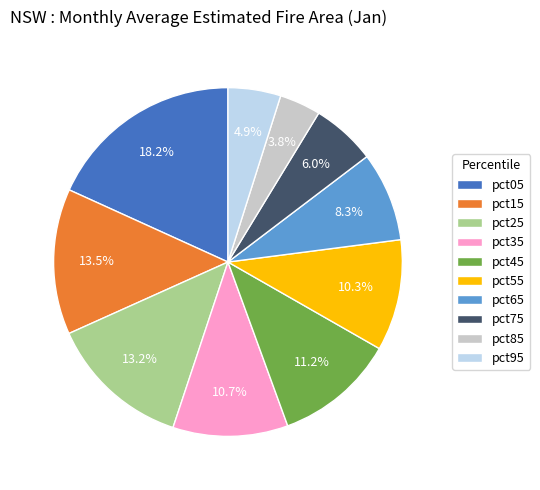

Between pct95 and pct85, which is larger?

pct95